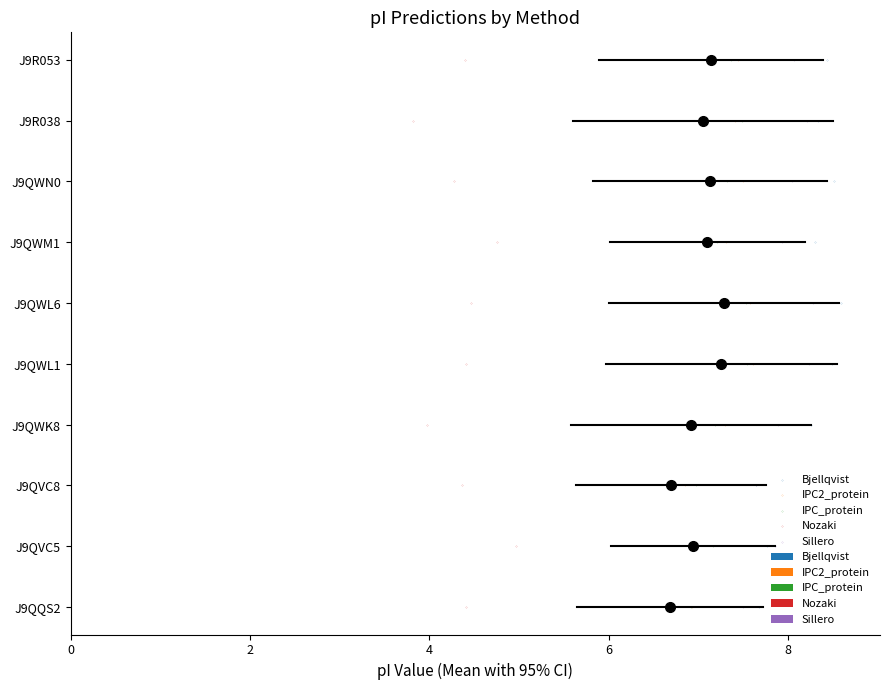

What is the total value across all series at 6?

15